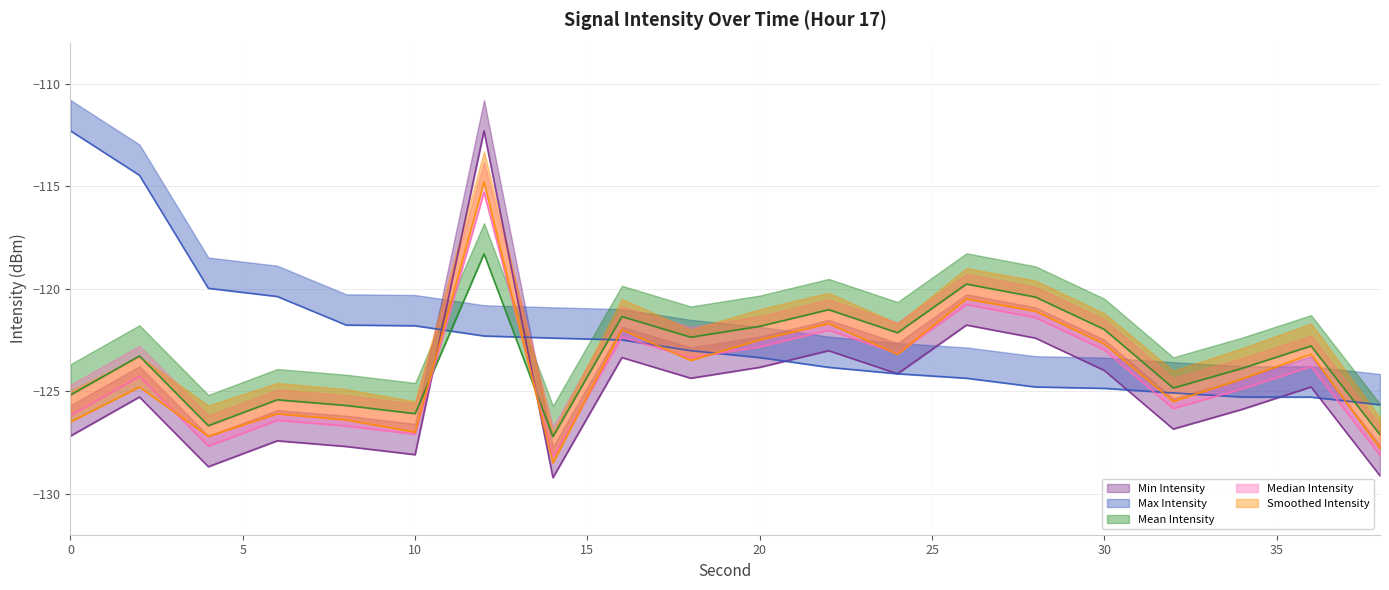

What is the difference between the highest and lowest values at 16?

2.0